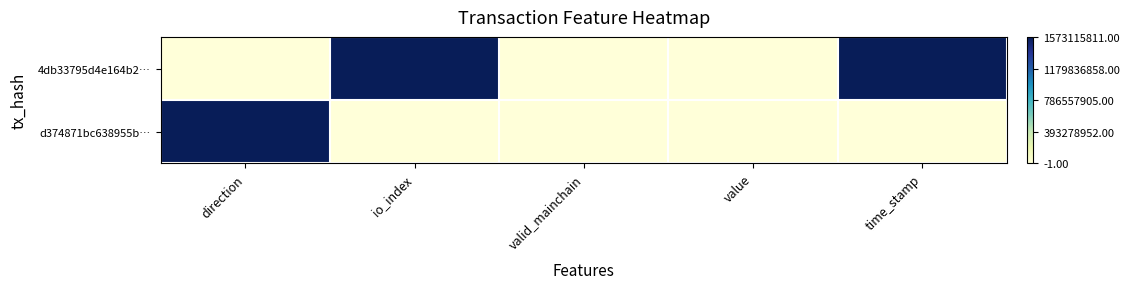

Reading left to right, what are all the values shown in this chart?

4db33795d4e164b2…: direction=0	io_index=1	valid_mainchain=0	value=0	time_stamp=1
d374871bc638955b…: direction=1	io_index=0	valid_mainchain=0	value=0	time_stamp=0